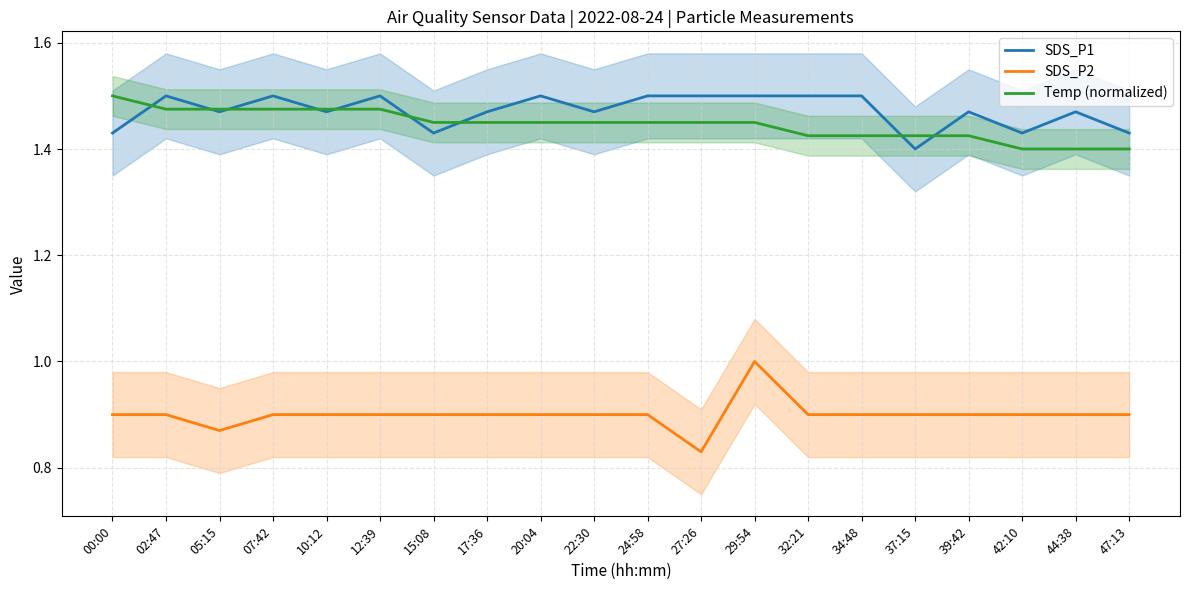

What is the total value across all series at 37:15?

3.7